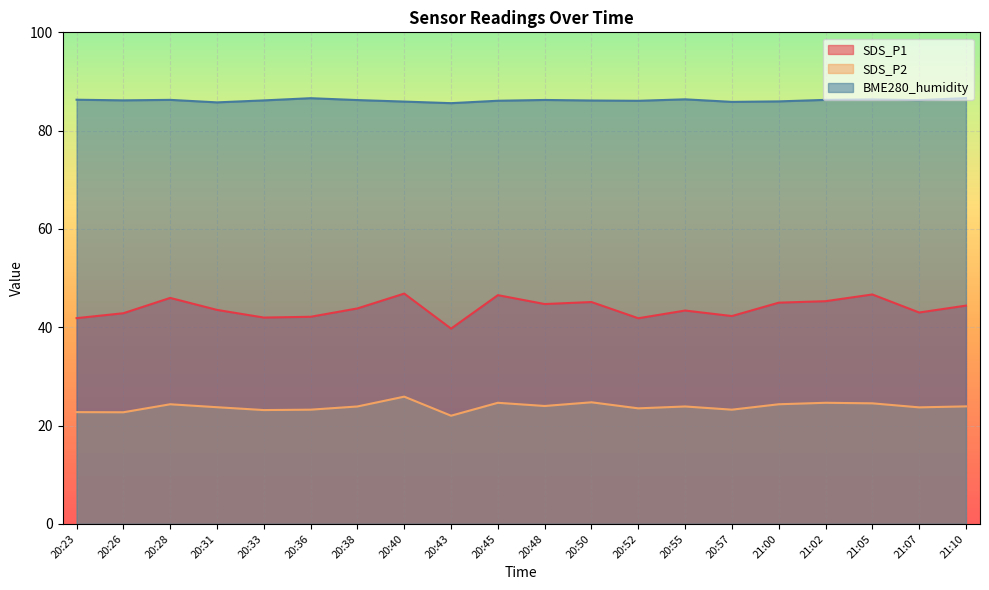

Which category has the lowest value in the BME280_humidity series?

20:43